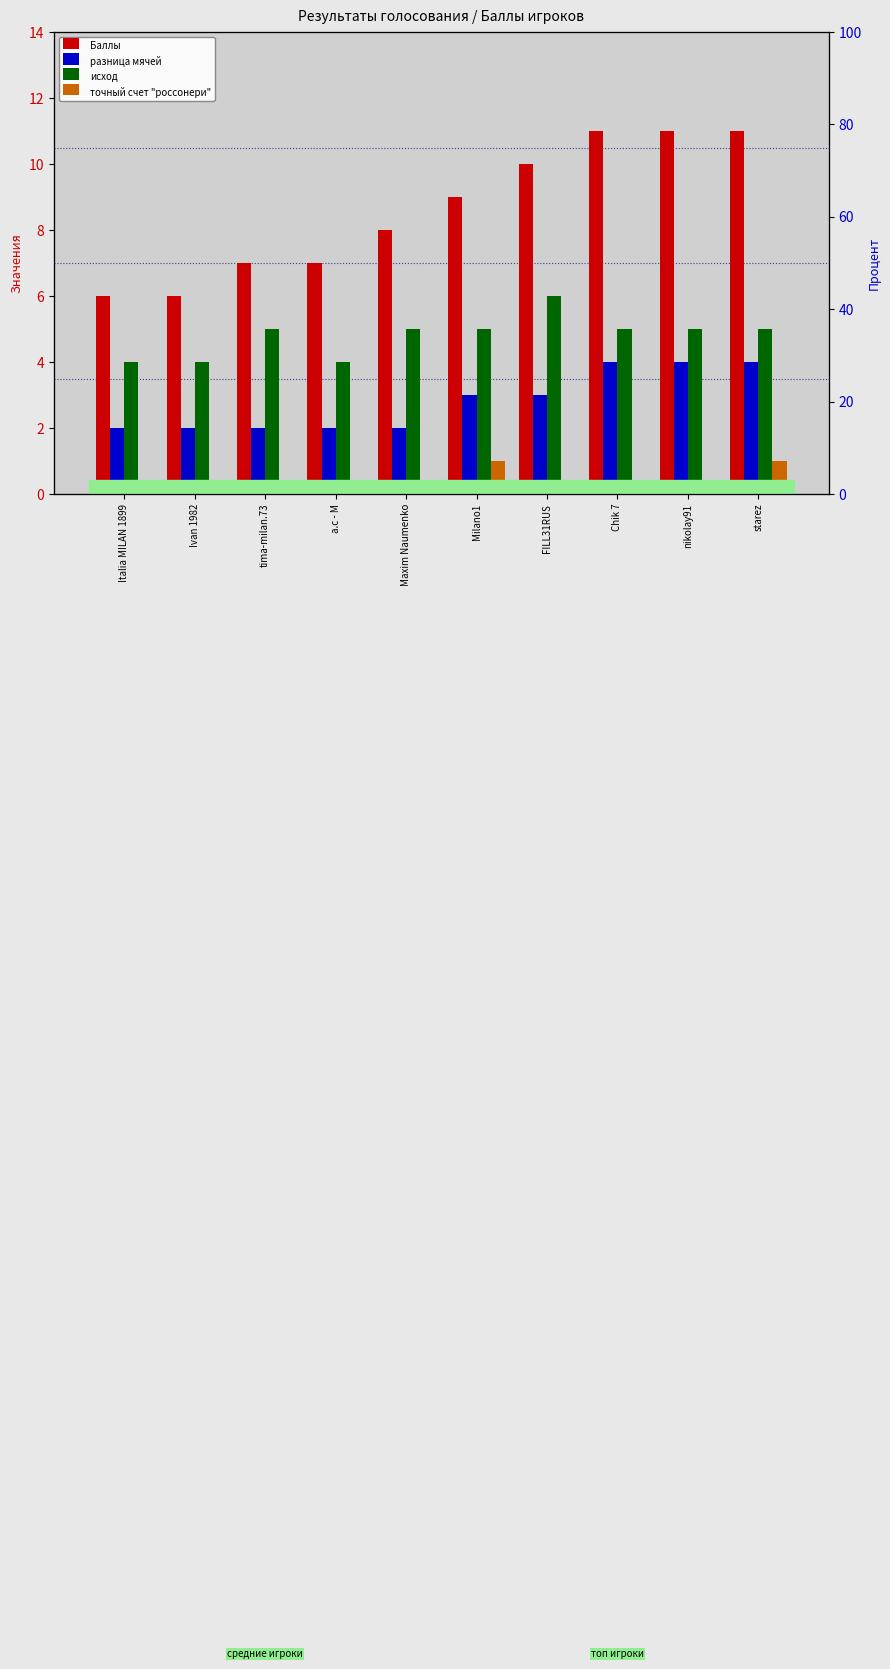

Is it true that исход equals 2 at nikolay91?

False